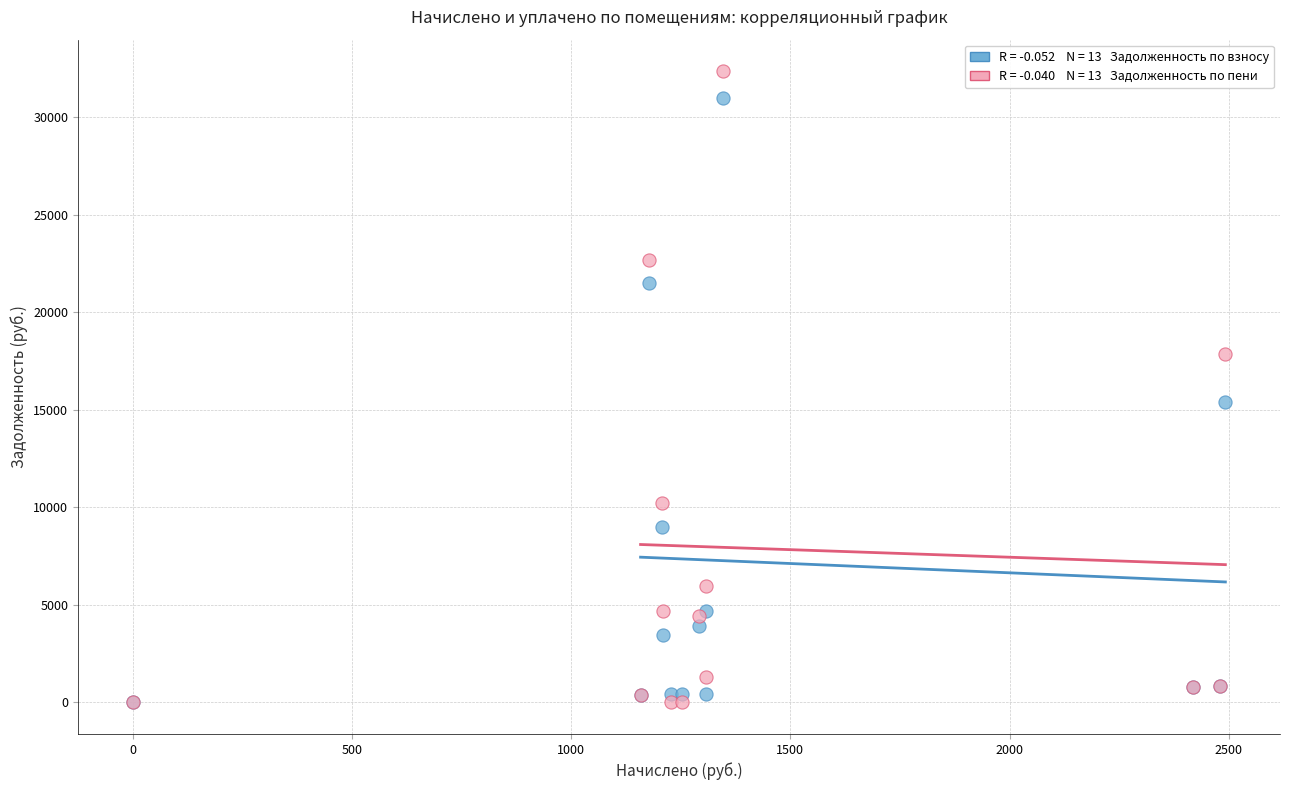

Across all series, what Y value is closest to 16178?

15394.2